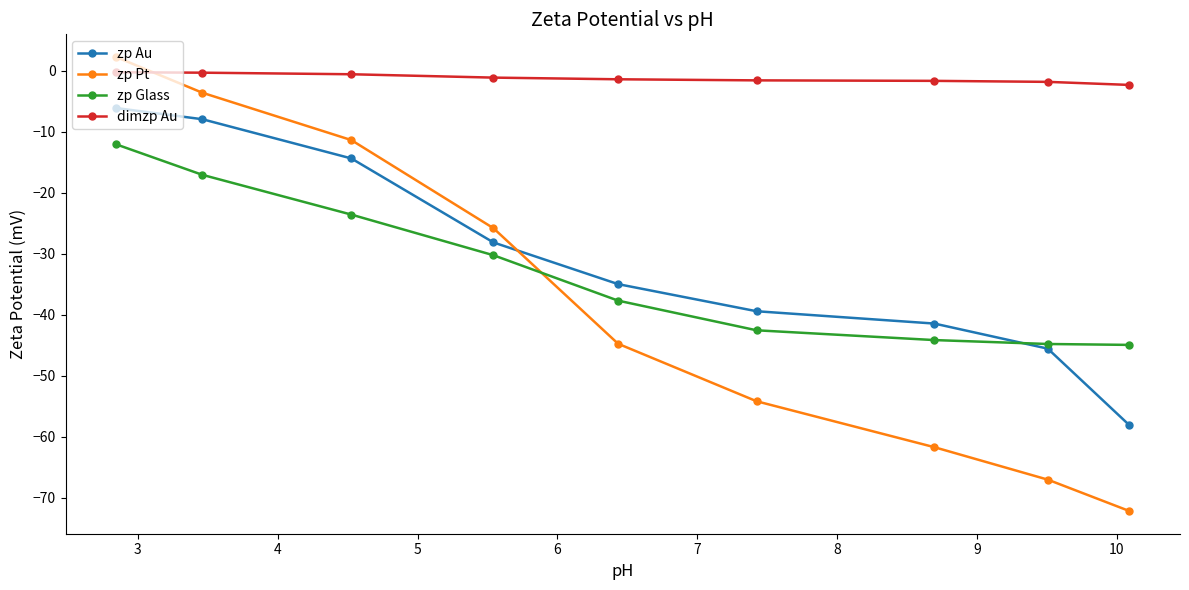

What is the average value of the zp Pt series?

-37.6